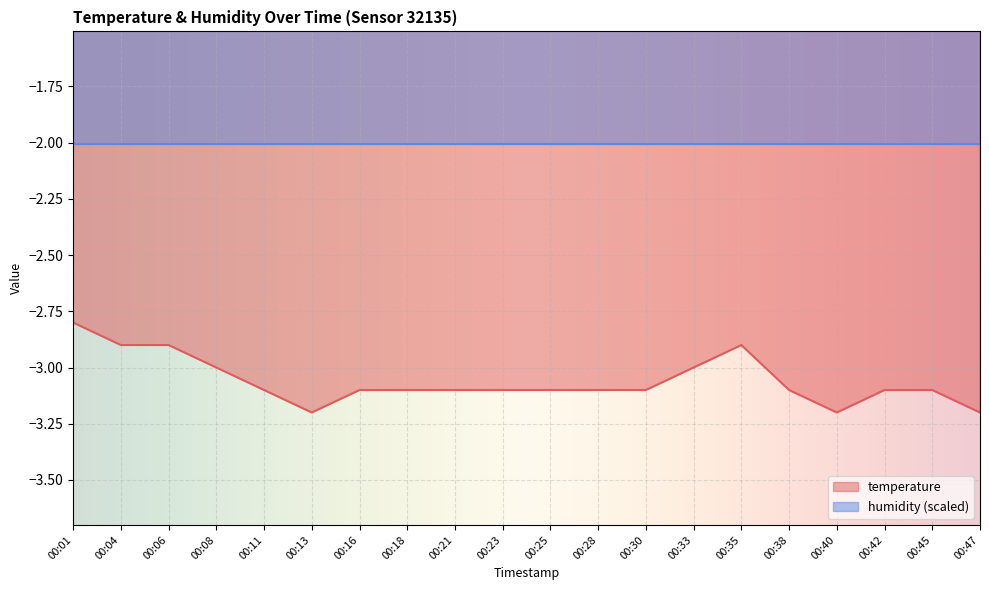

What value does the data have at 00:04?

-2.9